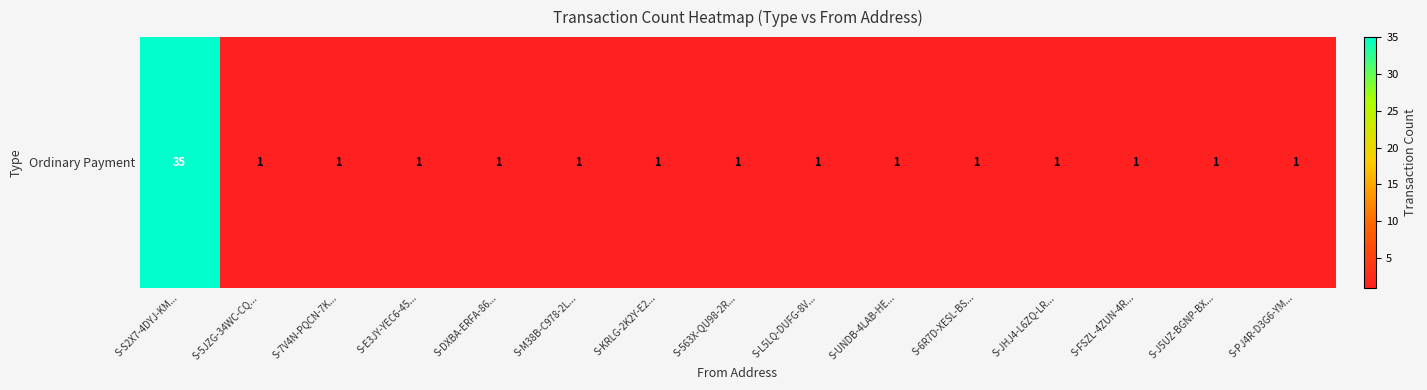

What is the minimum value shown in the chart?

1